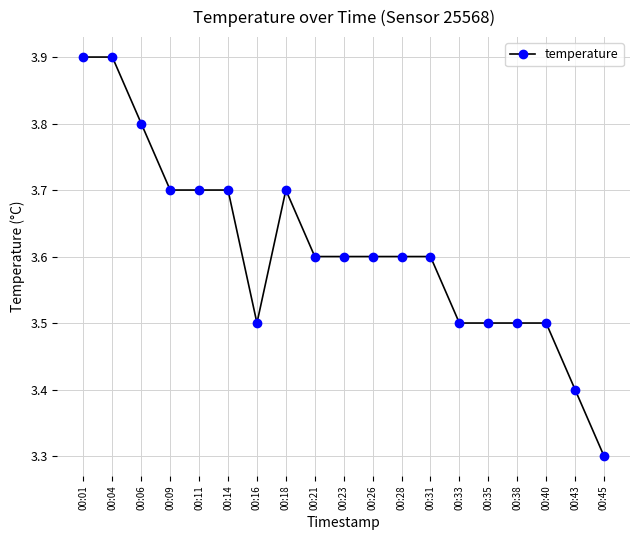

How many values are between 3 and 4?

19